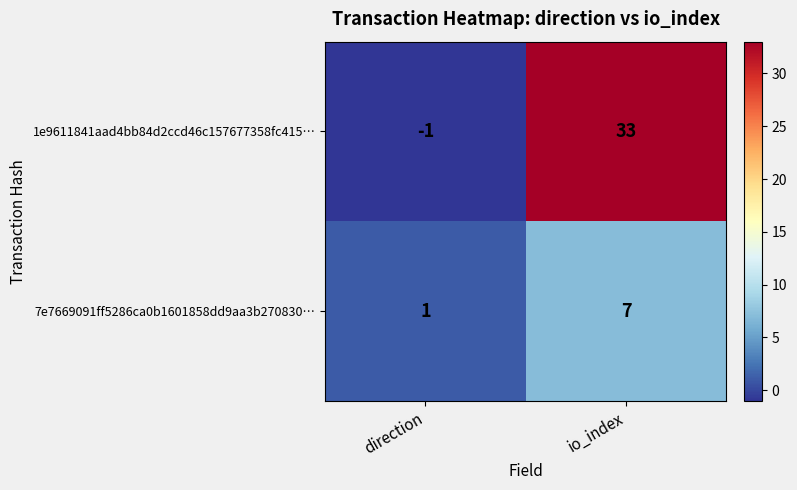

What is the highest value of the 7e7669091ff5286ca0b1601858dd9aa3b270830… series?

7